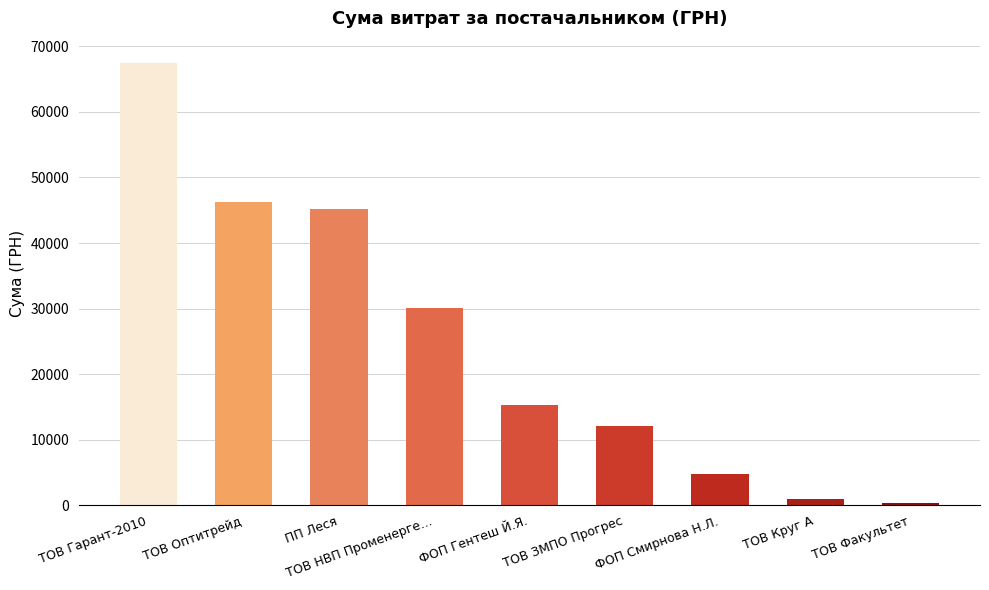

Does the chart contain any negative values?

No